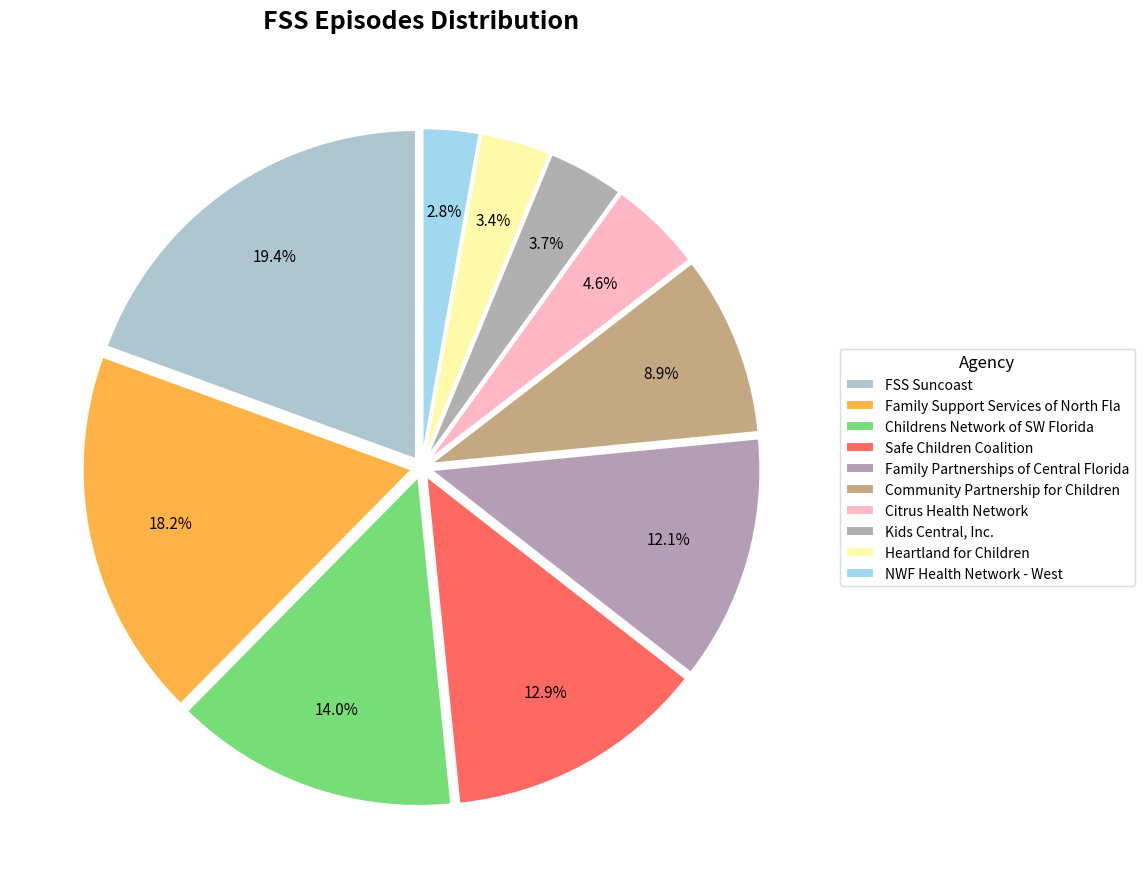

Count the number of slices in the pie.

10